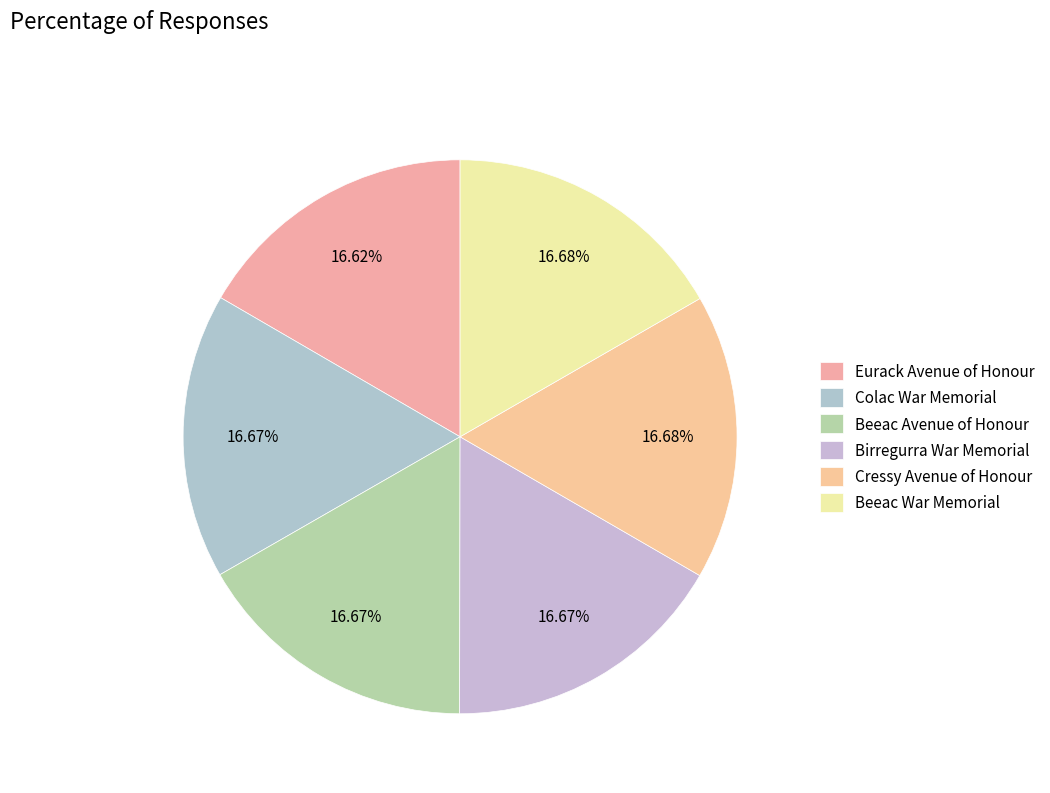

How many segments does this pie chart have?

6